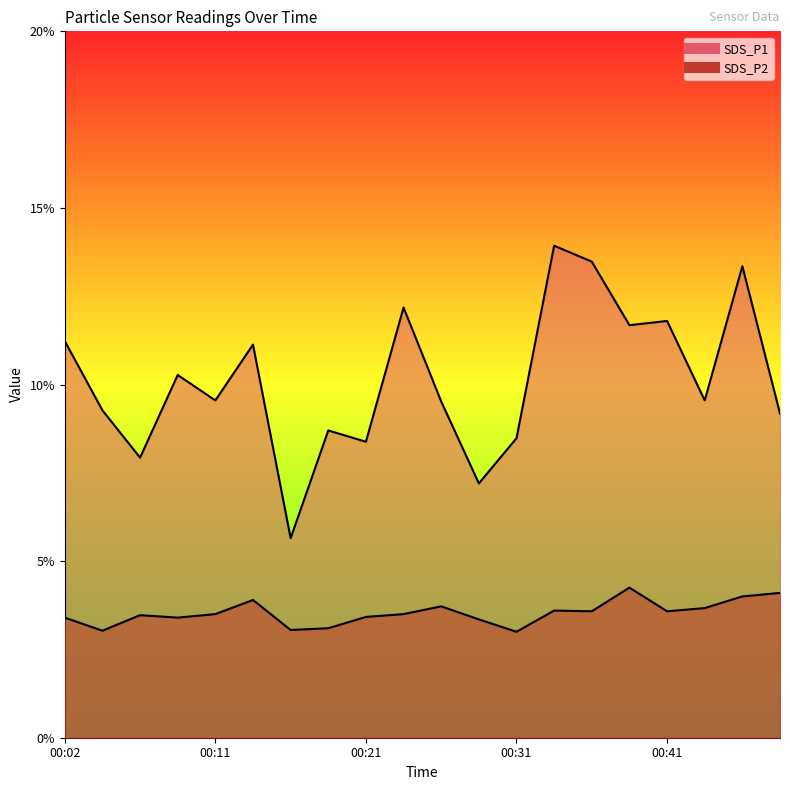

Between 00:31 and 00:33, which series saw the biggest shift?

SDS_P1